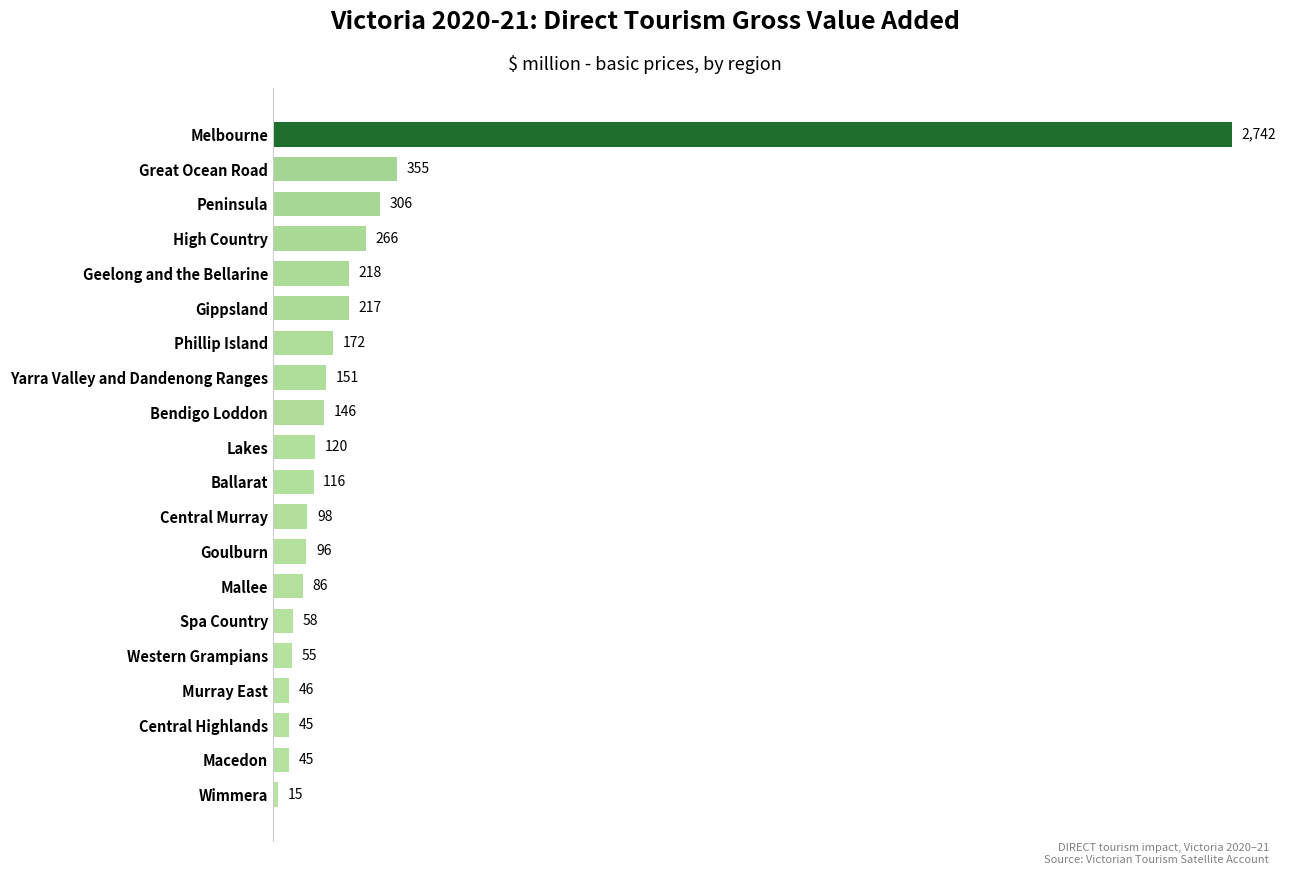

What is the average value?

267.6